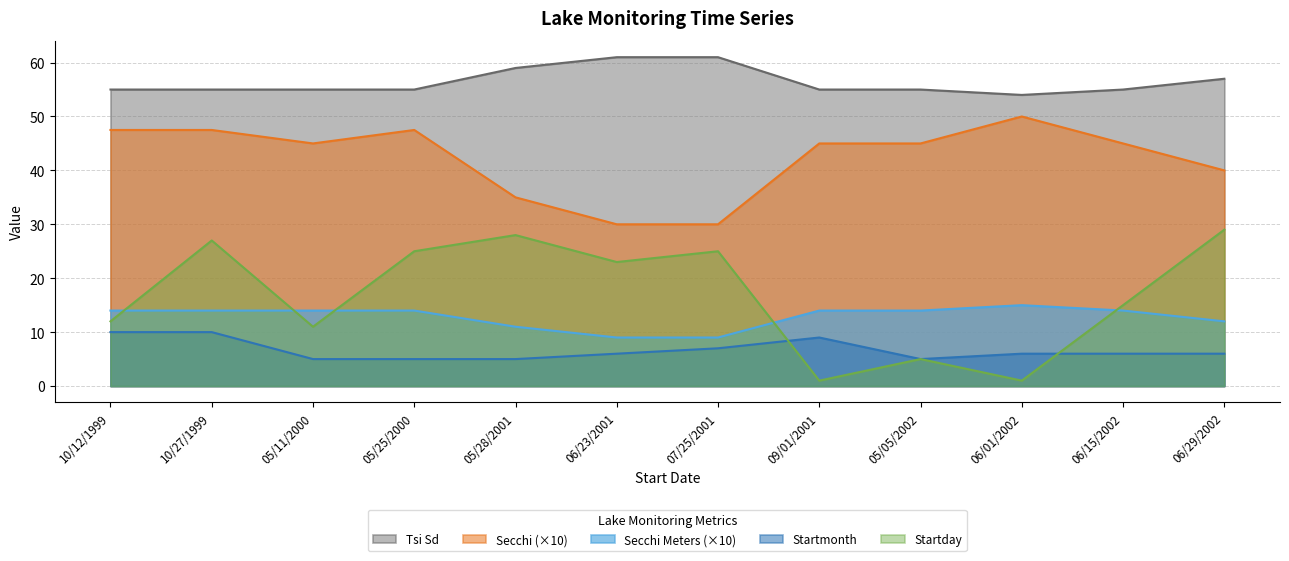

At 05/11/2000, list the series in order from smallest to largest.

Startmonth, Startday, Secchi Meters (×10), Secchi (×10), Tsi Sd